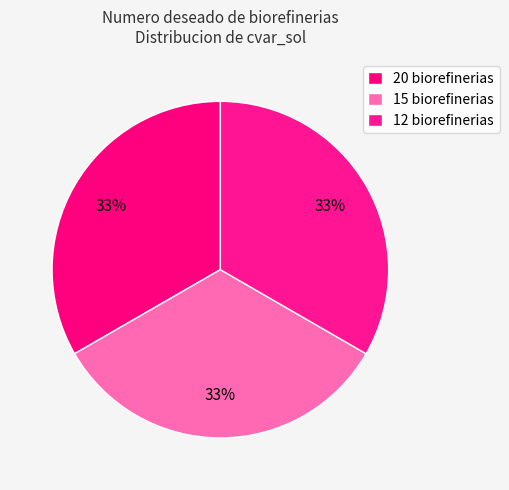

What percentage do 12 and 20 together represent?

66.7%